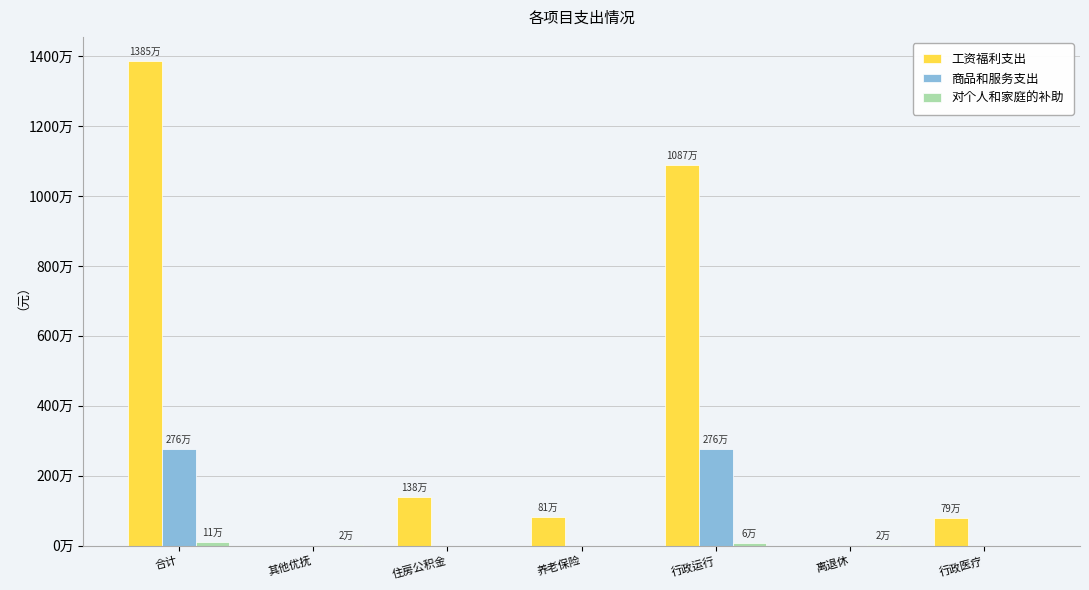

Read the 对个人和家庭的补助 value at 其他优抚.

22700.0